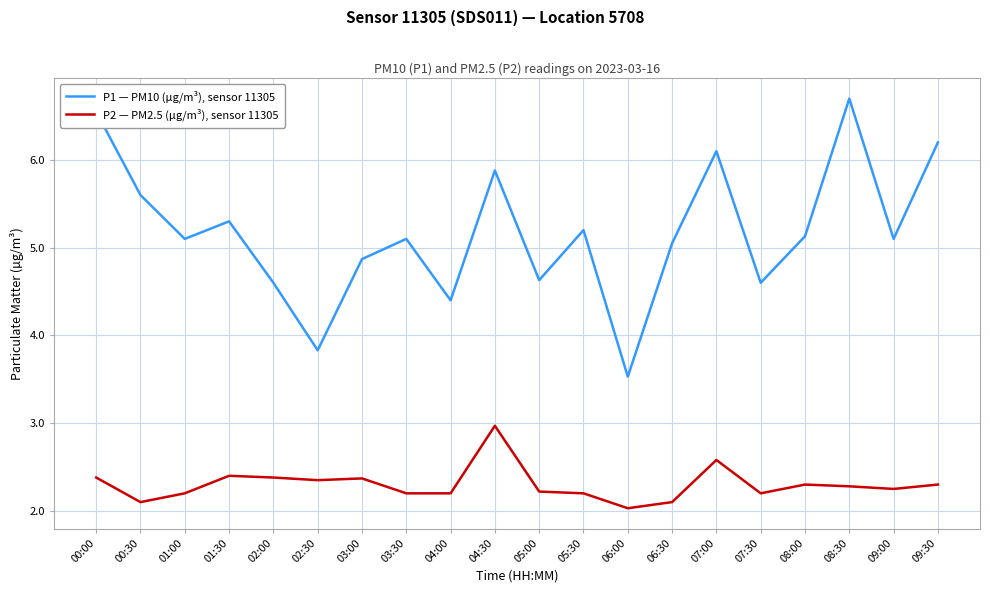

Where is the first local minimum for P2 — PM2.5 (µg/m³), sensor 11305?

00:30